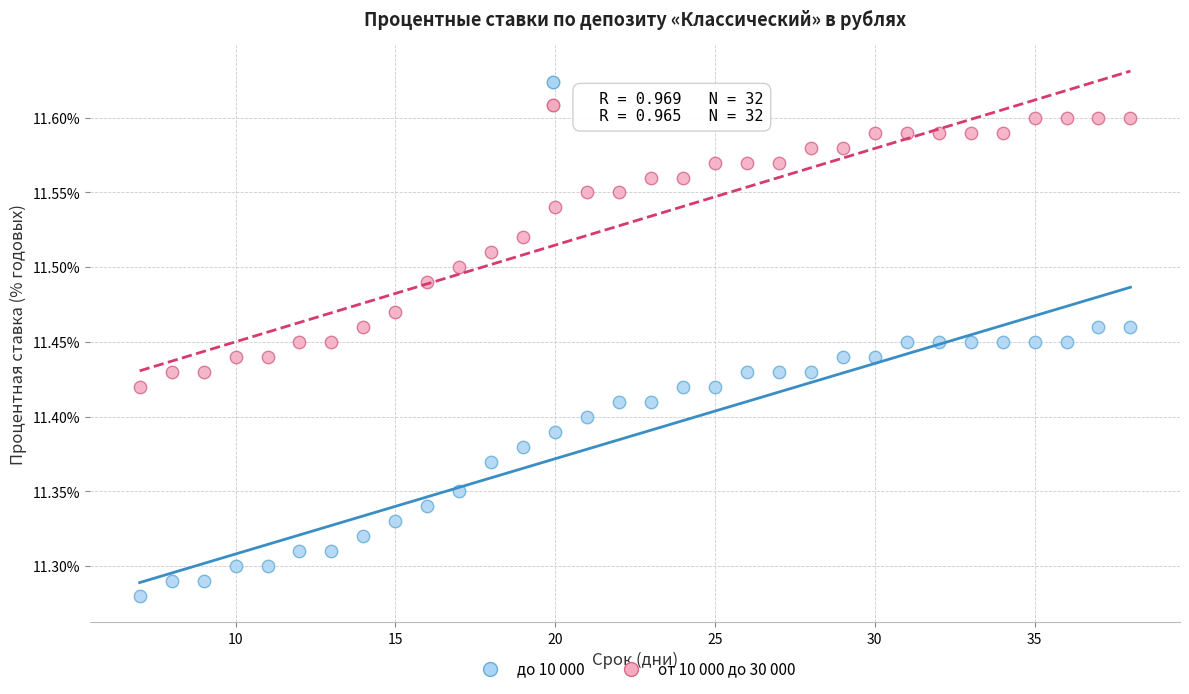

Which series contains the lowest Y value?

до 10 000